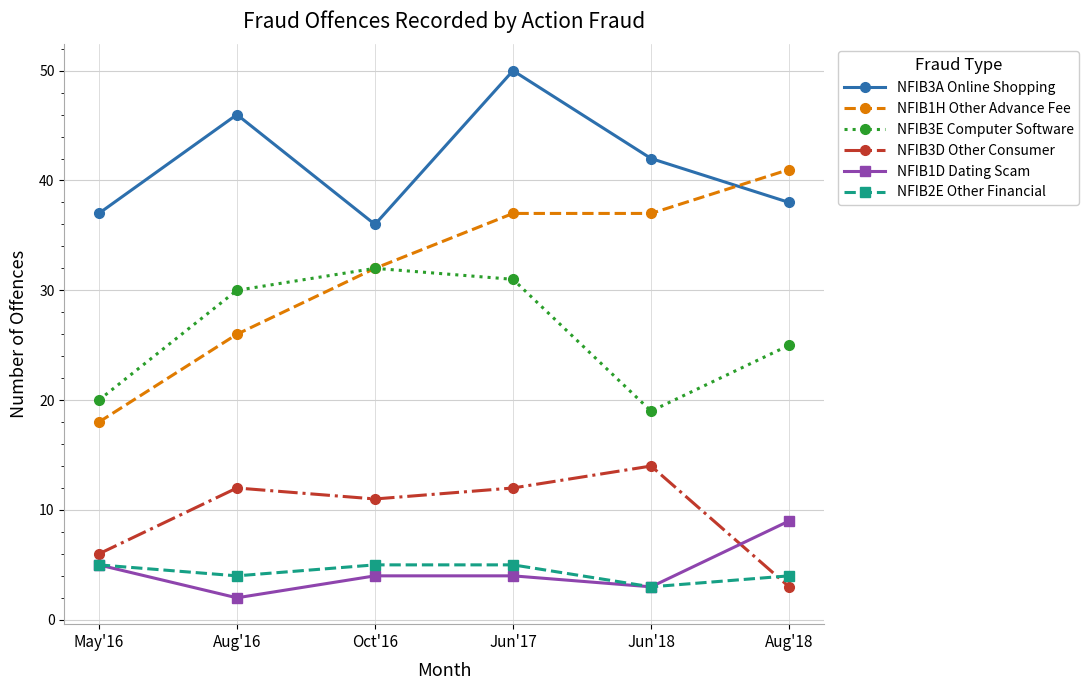

Is it true that NFIB1H Other Advance Fee equals 32 at Oct'16?

True